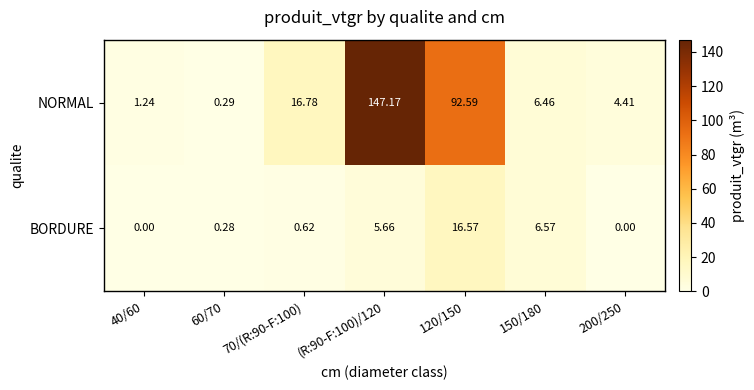

Which series has the largest total across all categories?

NORMAL